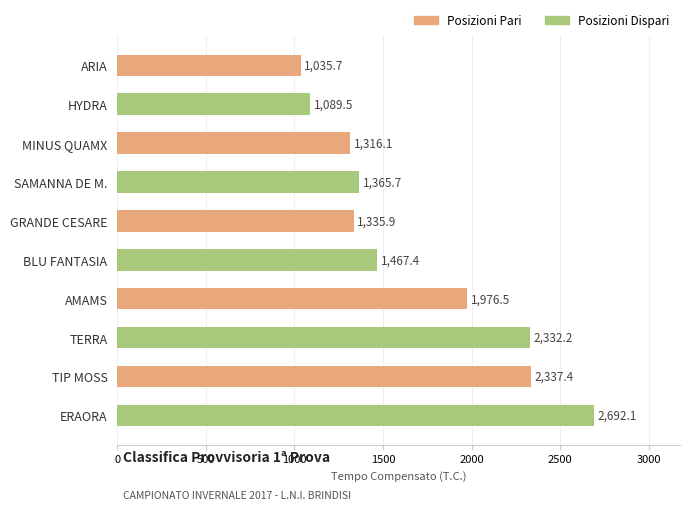

Between HYDRA and ARIA, which is larger?

HYDRA